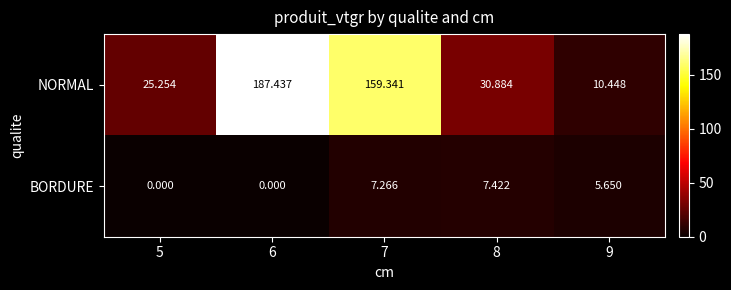

Is the value of NORMAL at 9 greater than the value of BORDURE at 8?

Yes